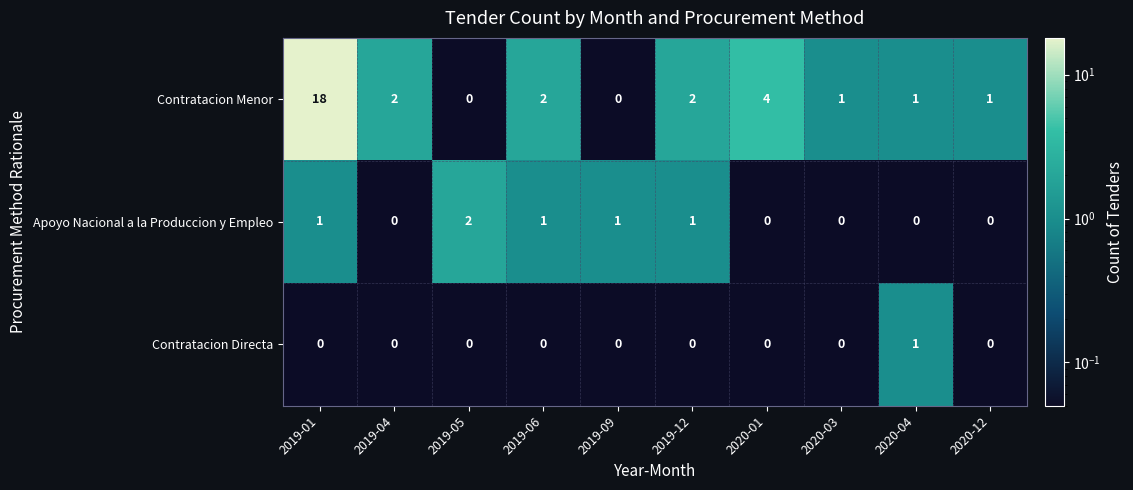

Where is Contratacion Menor nearest to the value 9?

2020-01